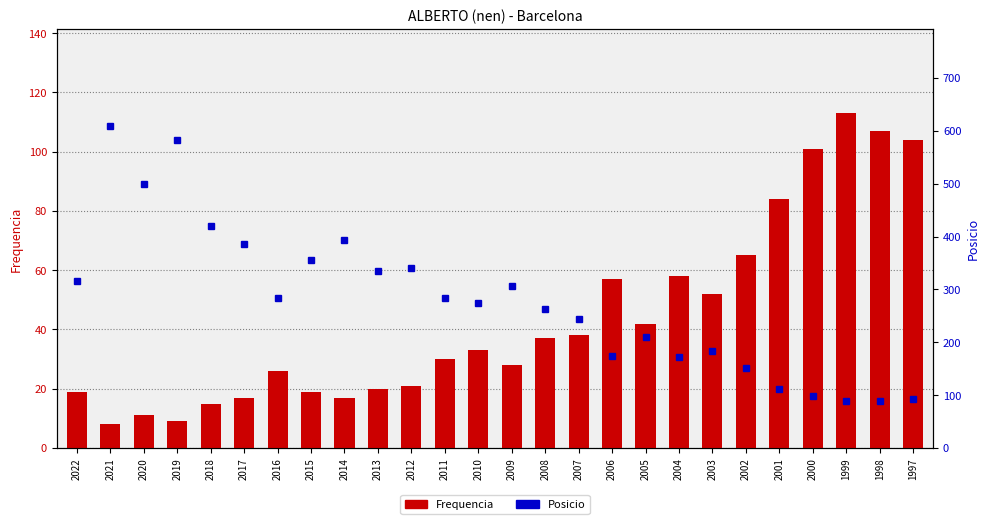

What is the difference between the Frequencia values at 2018 and 2006?

42